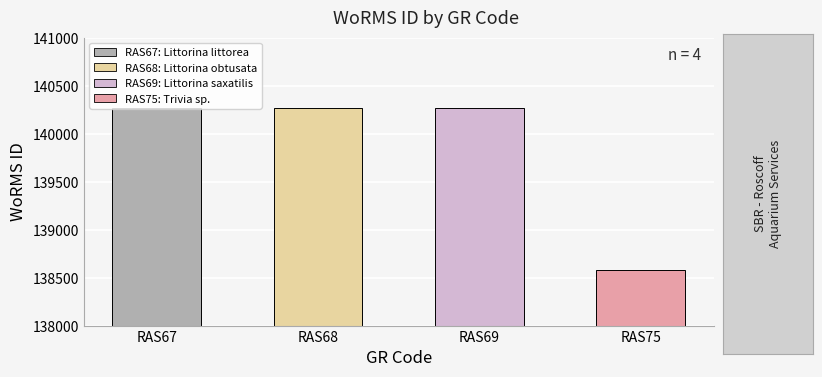

Rank the categories by value from highest to lowest.

RAS69, RAS68, RAS67, RAS75